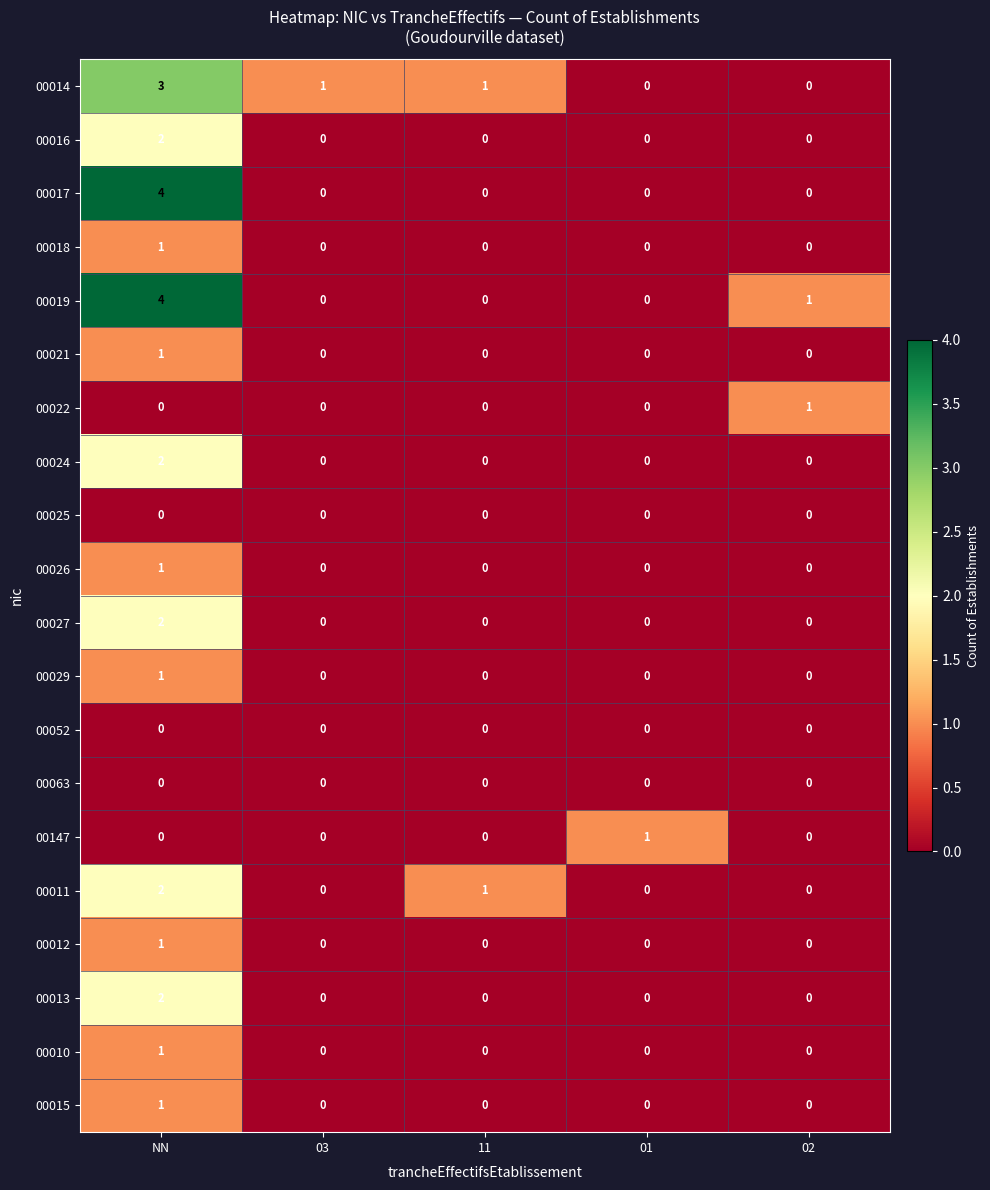

At which category is the sum across all series the highest?

NN